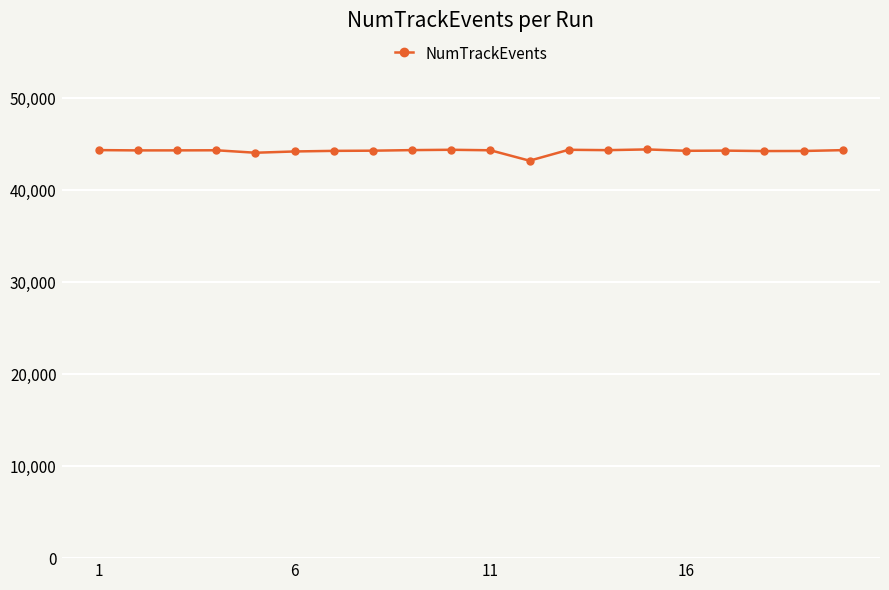

Does the chart have visible grid lines?

Yes